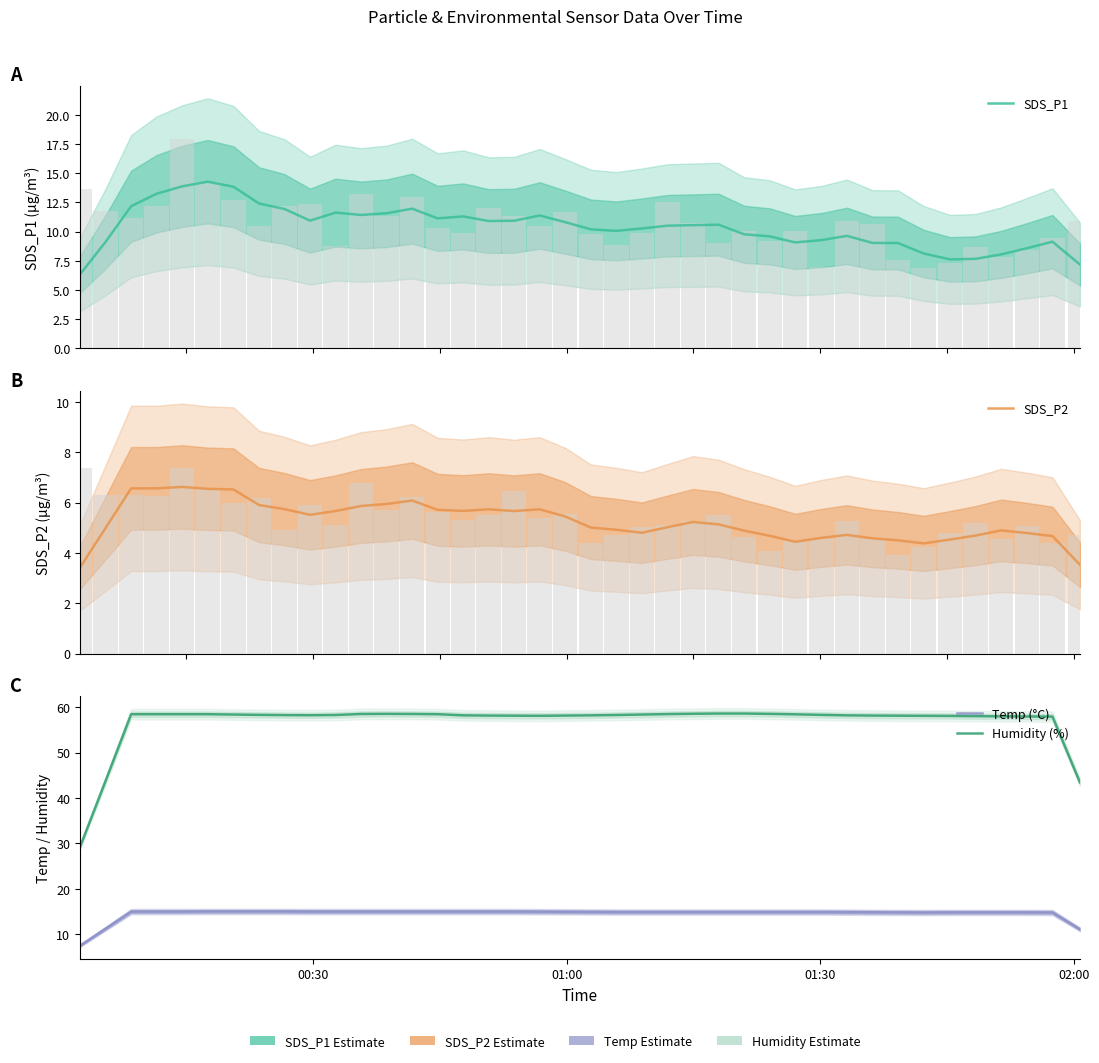

How many bars are there in each group?

4